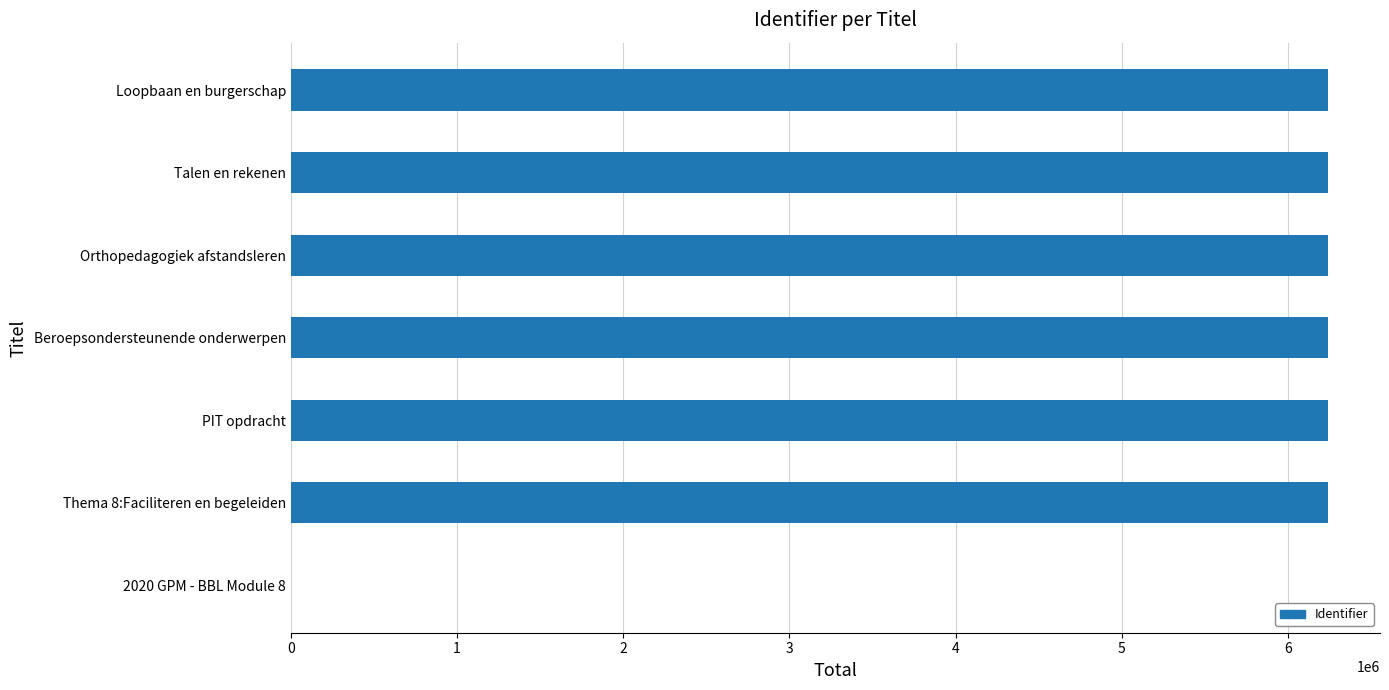

What is the sum of all values?

37441809